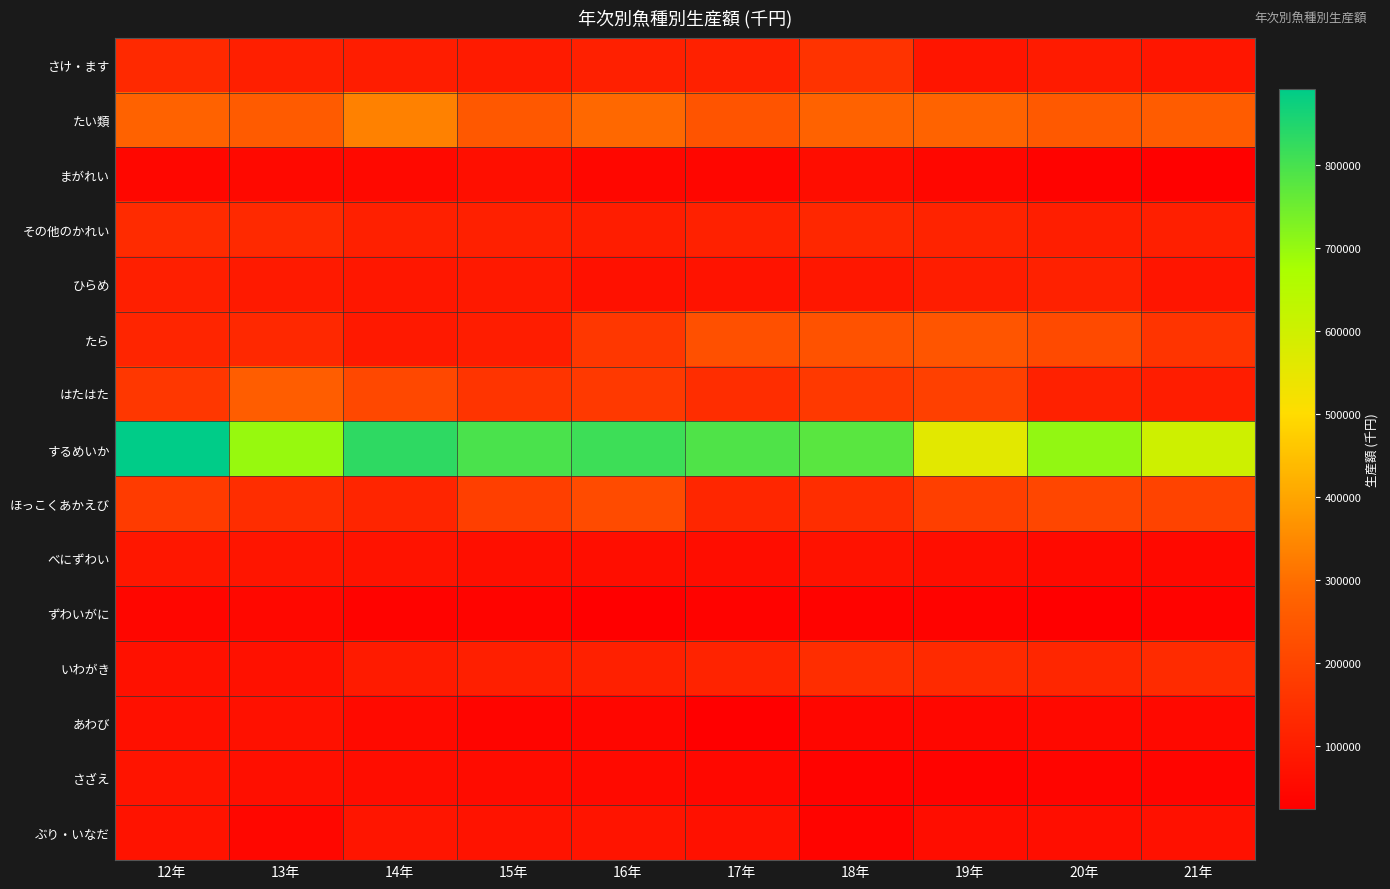

Which series has the largest total across all categories?

するめいか